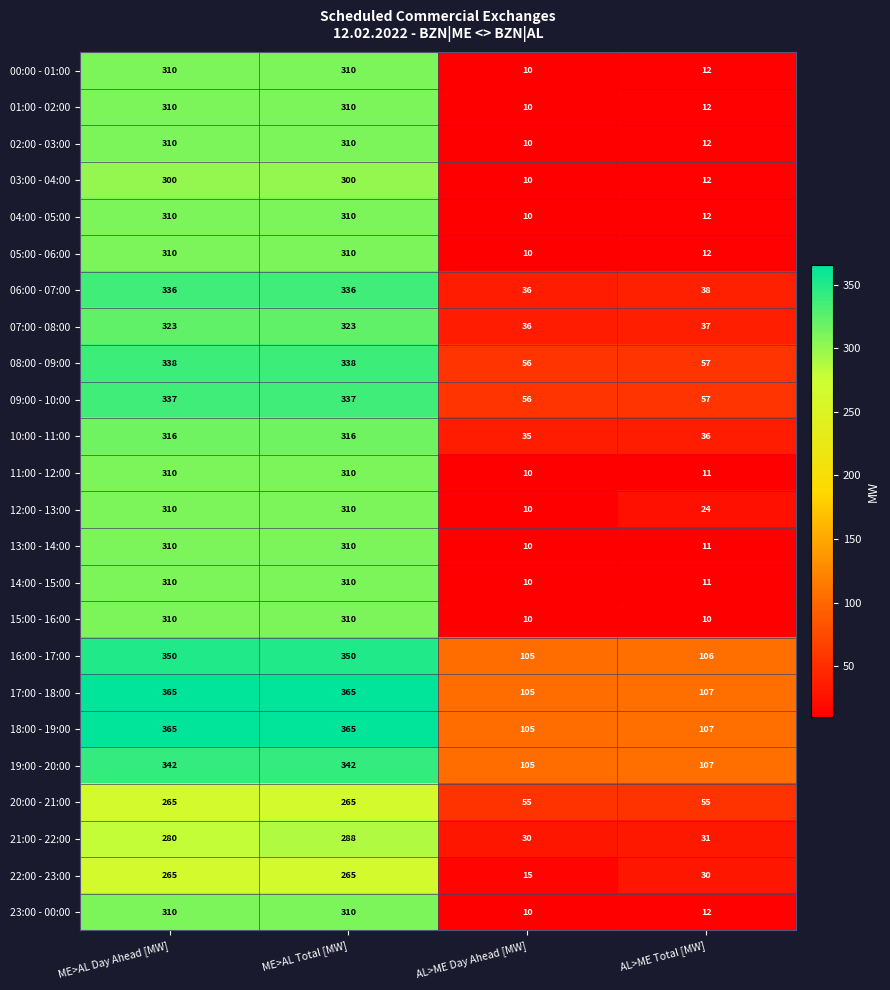

How many distinct data groups are displayed?

24